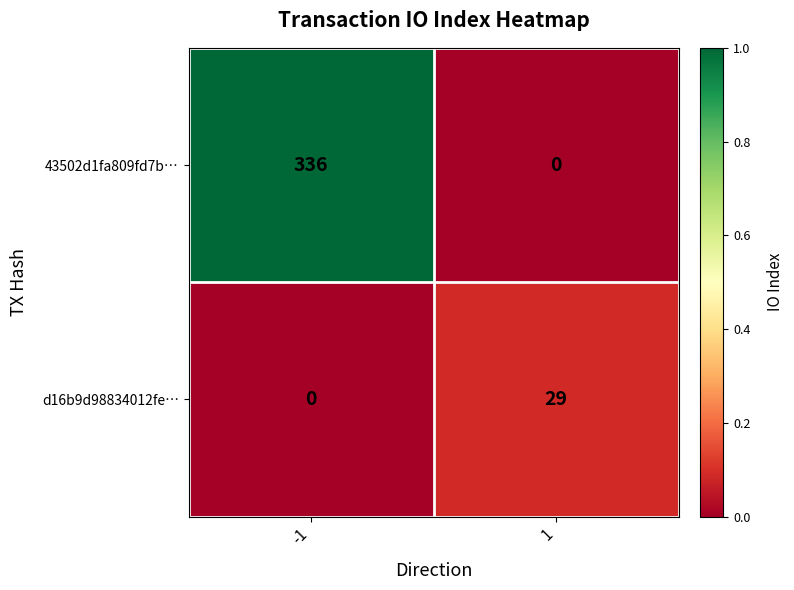

The 43502d1fa809fd7b… series shows 0 at 1. True or false?

True